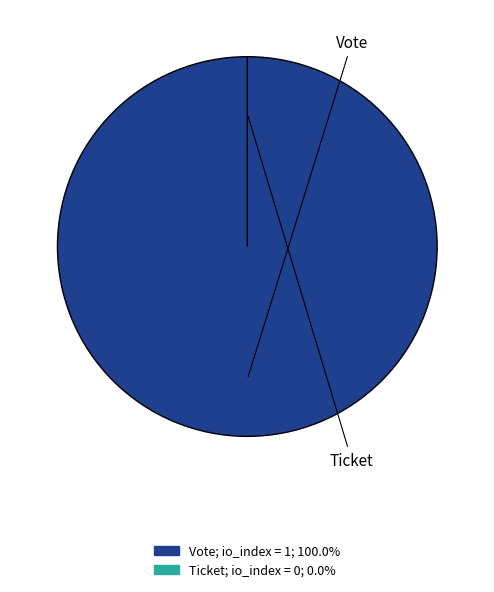

Count the number of slices in the pie.

2